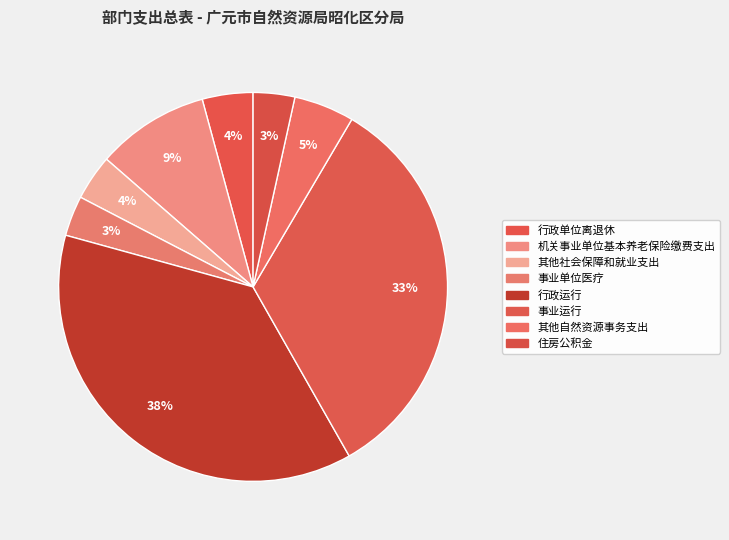

Count the number of slices in the pie.

8